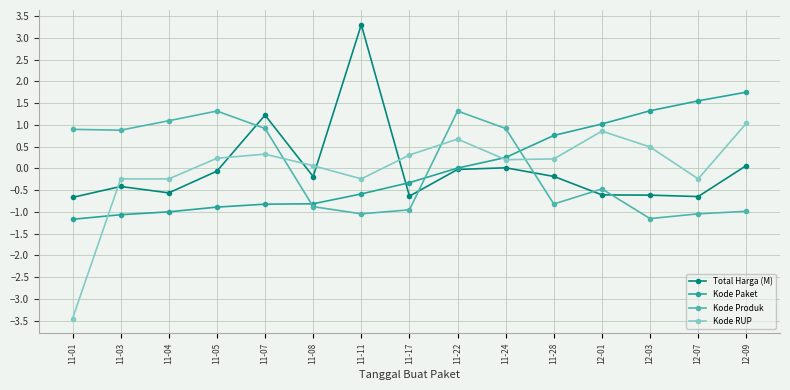

Which series has the largest range (max minus min)?

Kode RUP